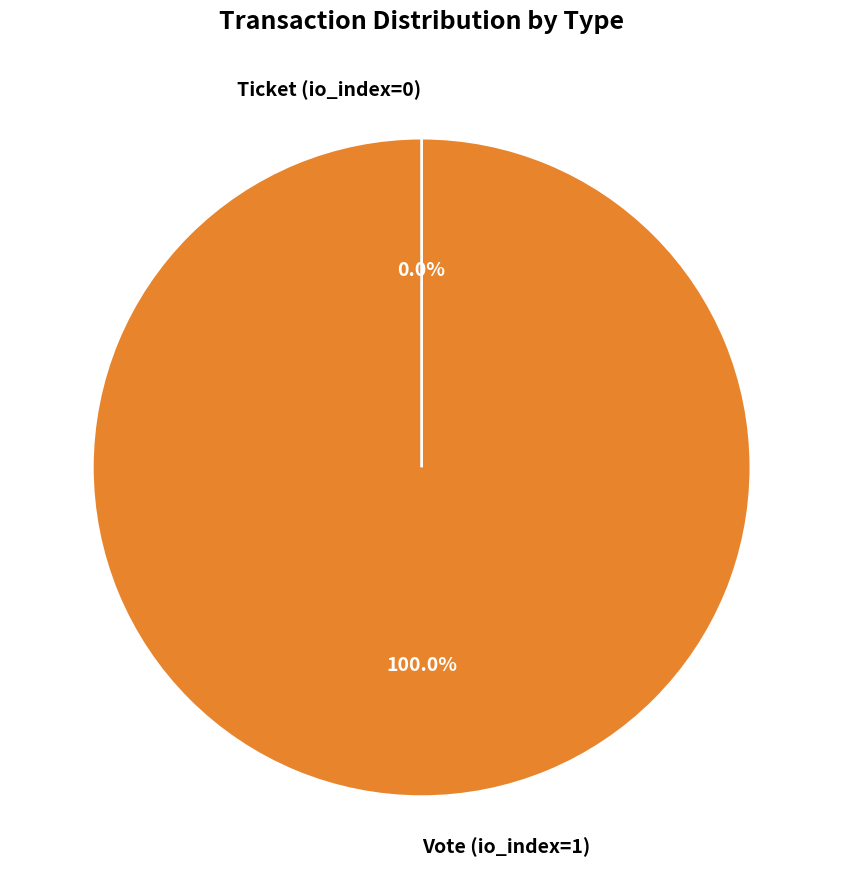

Which slice is the largest?

Vote (io_index=1)